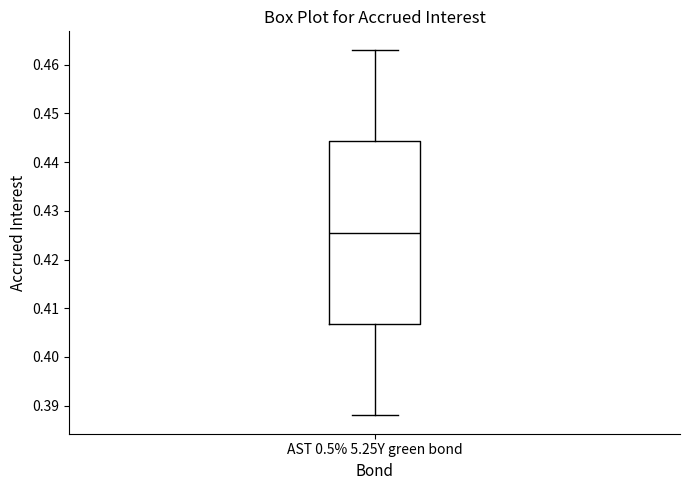

Read this box plot against the y-axis: the position of the median line, the range covered by the box, and the ends of both whiskers. The values are not printed on the chart, so give them approximately, as read against the axis.

median 0.426, box 0.407 to 0.444, whiskers 0.388 to 0.463